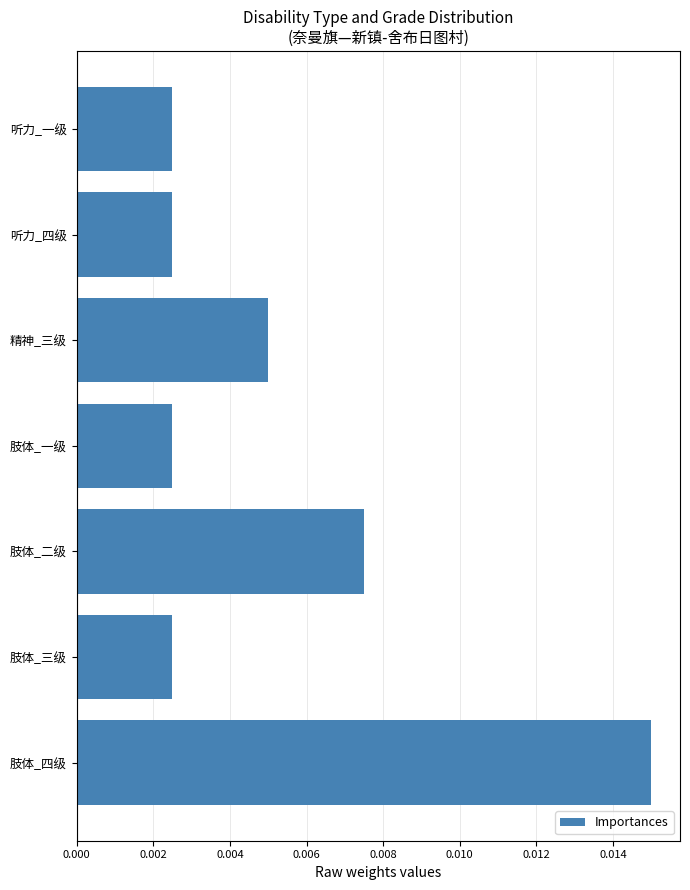

How many data points does each series have?

7